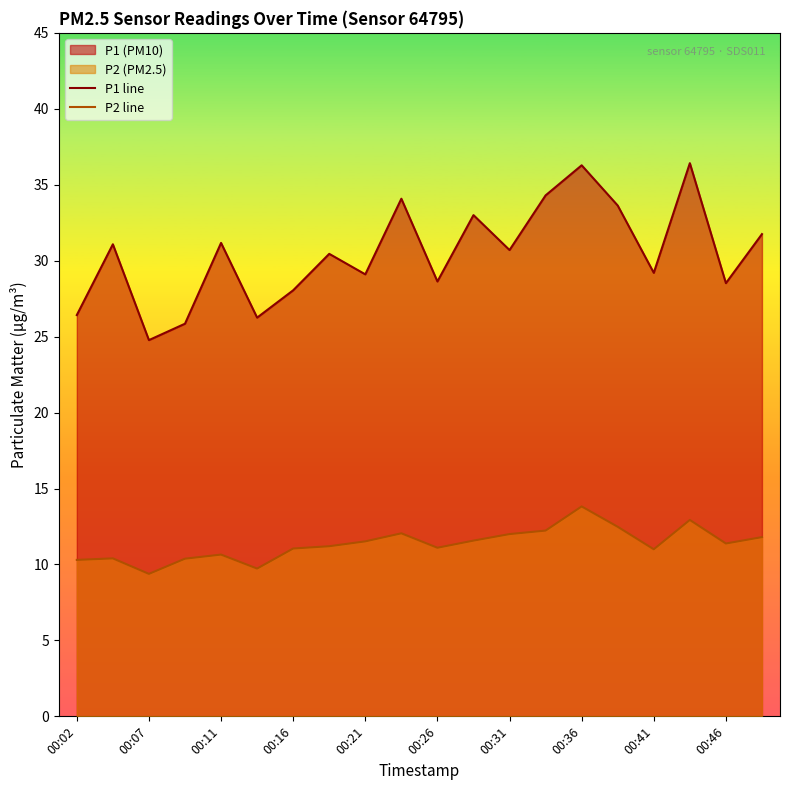

What is the total value across all series at 00:31?

42.7